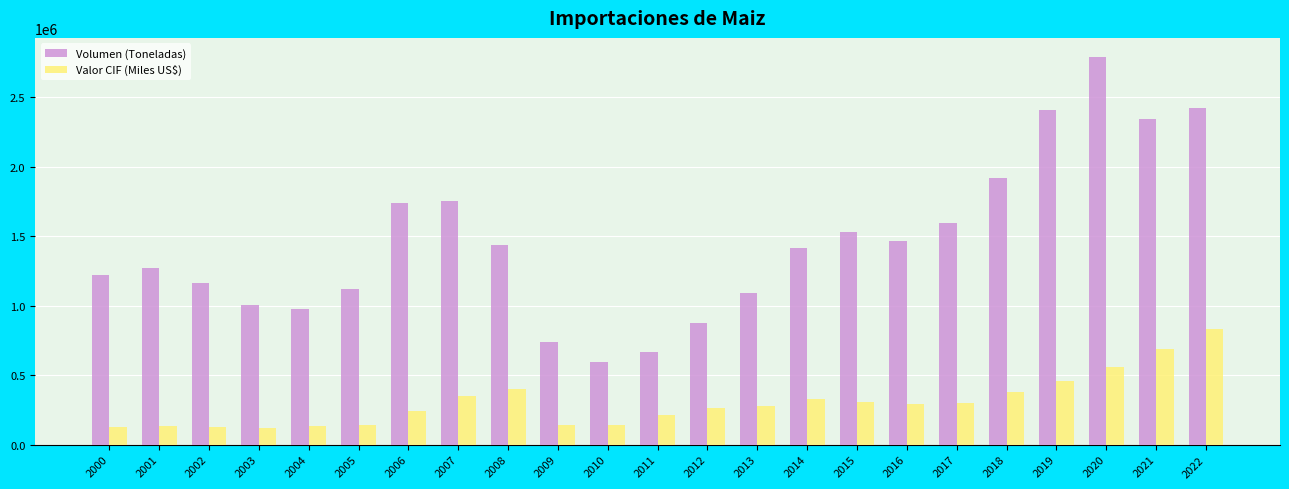

Between 2008 and 2021, which series saw the biggest shift?

Volumen (Toneladas)